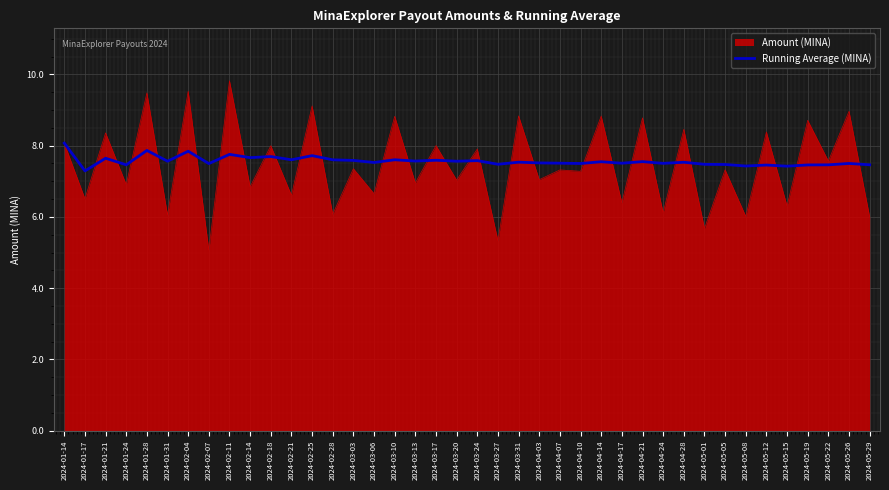

Rank the series at 2024-03-31 from highest to lowest value.

Amount (MINA), Running Average (MINA)